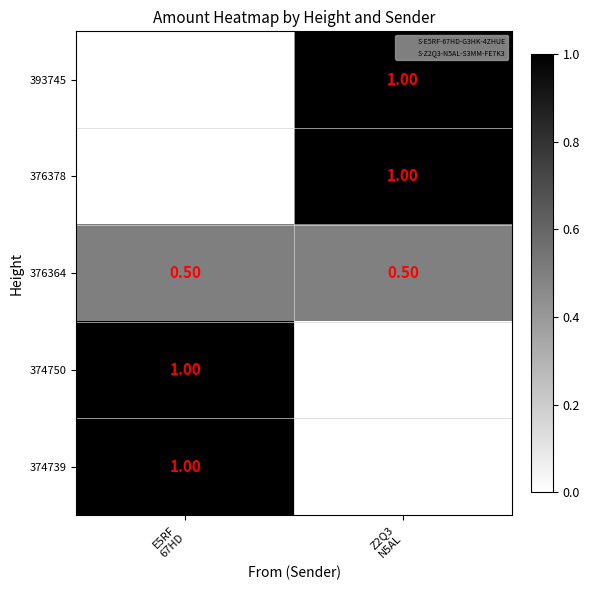

At how many categories does at least one series exceed 0?

2